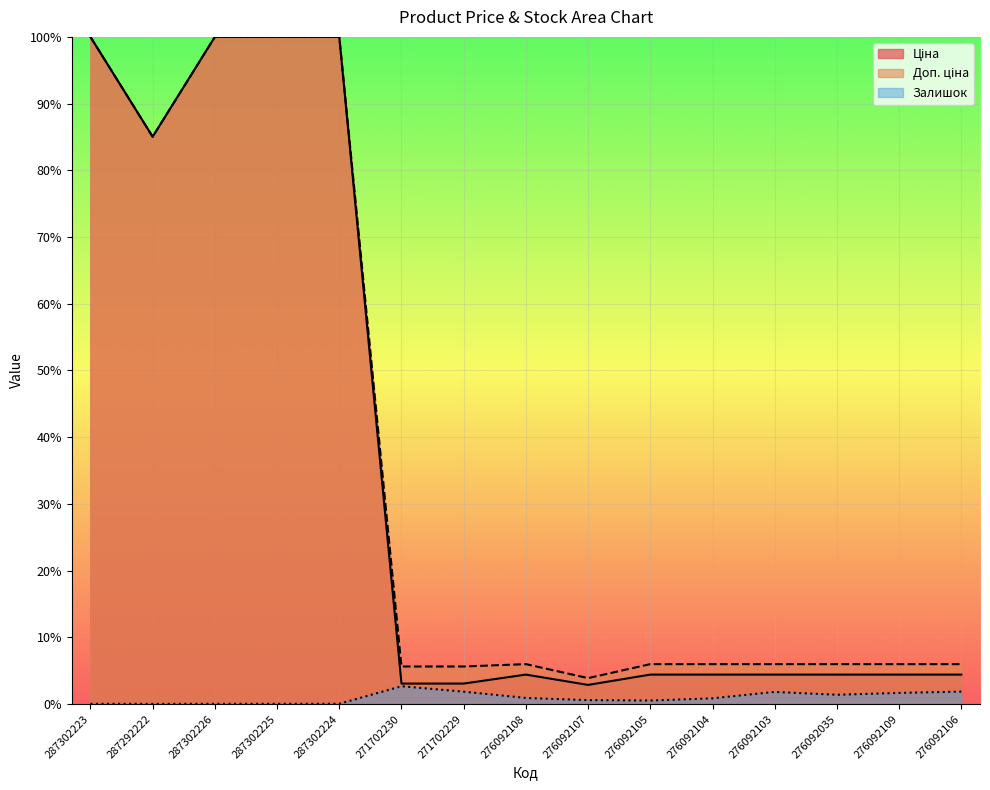

Is the value of Ціна at 271702229 greater than the value of Доп. ціна at 276092103?

No